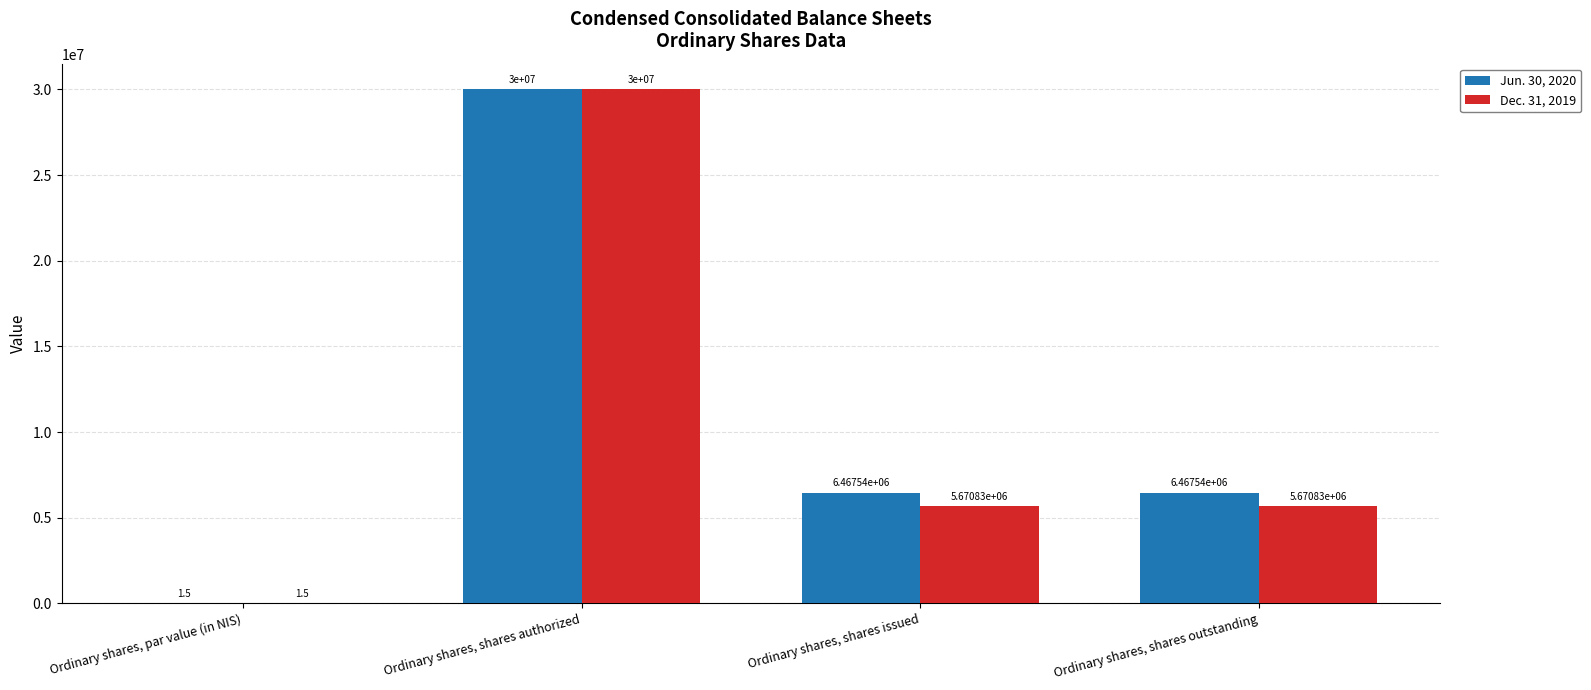

Between Ordinary shares, par value (in NIS) and Ordinary shares, shares outstanding, which series saw the biggest shift?

Jun. 30, 2020